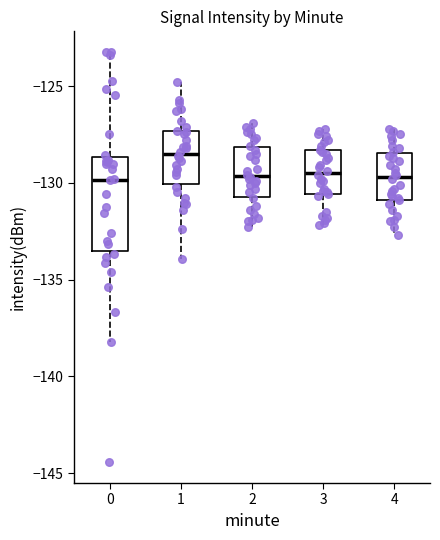

Comparing the boxes themselves (not the whiskers), which one is the tallest?

0